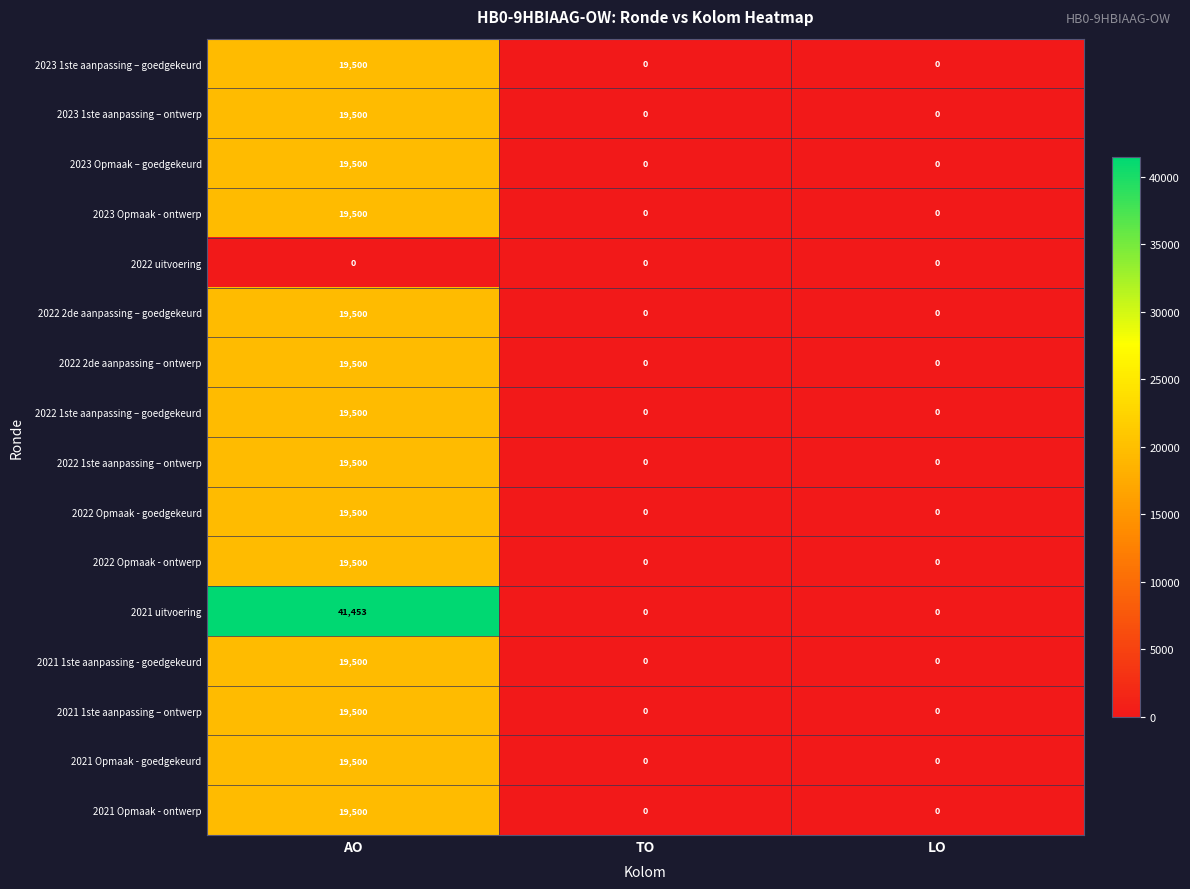

At which category does the chart reach its peak across all series?

AO